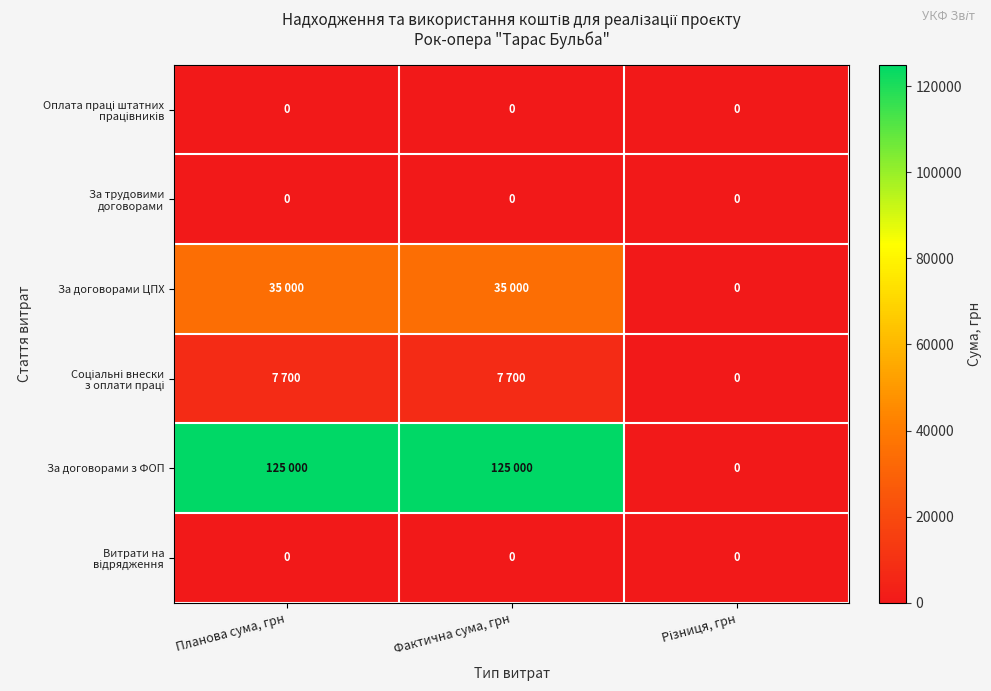

Rank the series by their maximum value, from highest to lowest.

За договорами з ФОП, За договорами ЦПХ, Соціальні внески з оплати праці, Оплата праці штатних працівників, За трудовими договорами, Витрати на відрядження